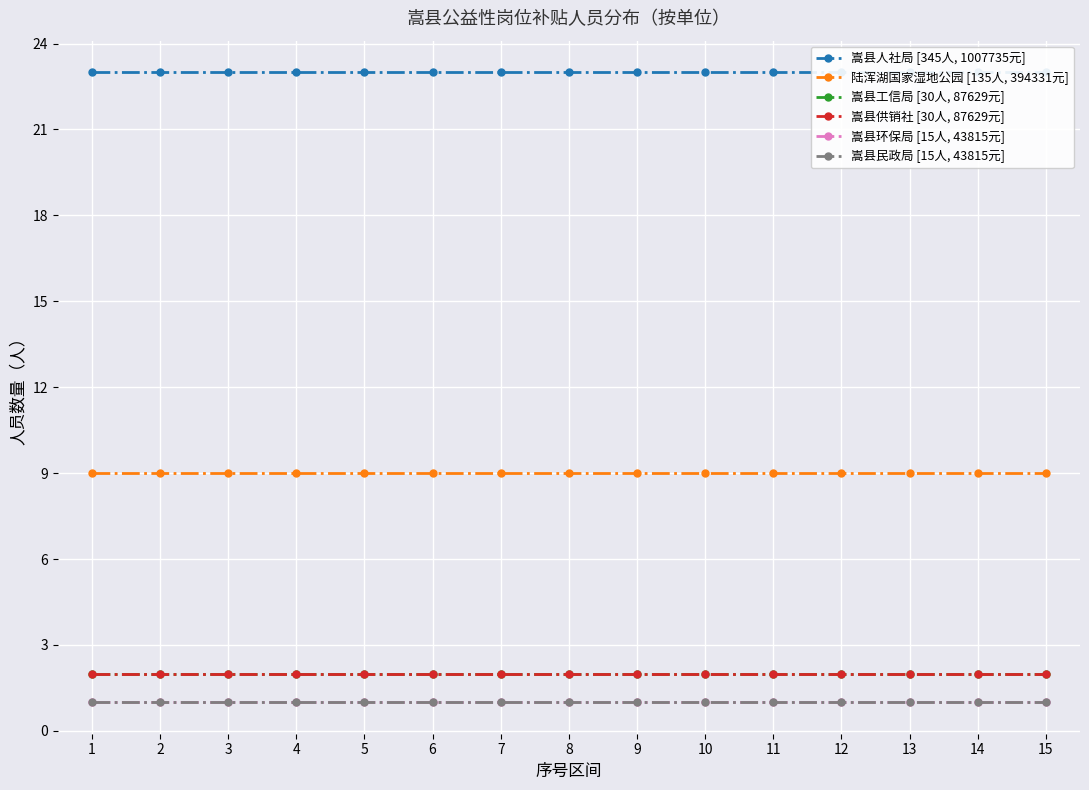

The 嵩县民政局 [15人, 43815元] series shows 1 at 1. True or false?

False